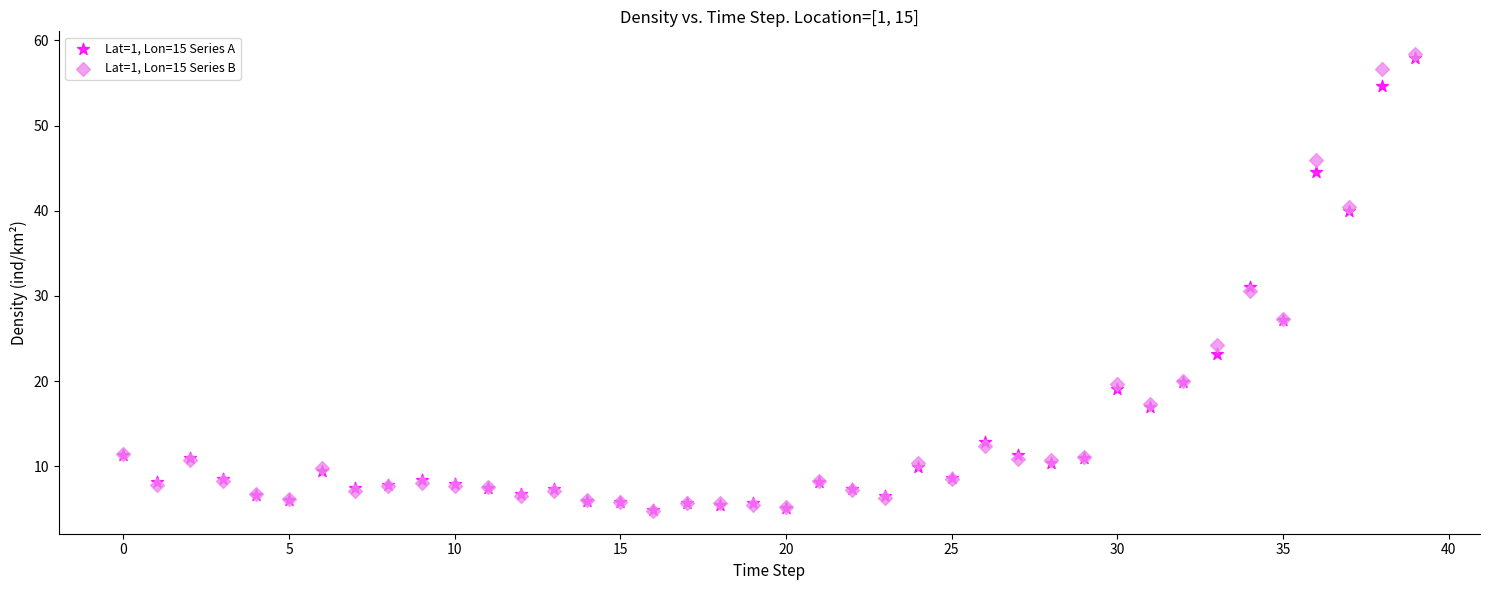

What are all the series names shown in the legend?

Lat=1, Lon=15 Series A, Lat=1, Lon=15 Series B